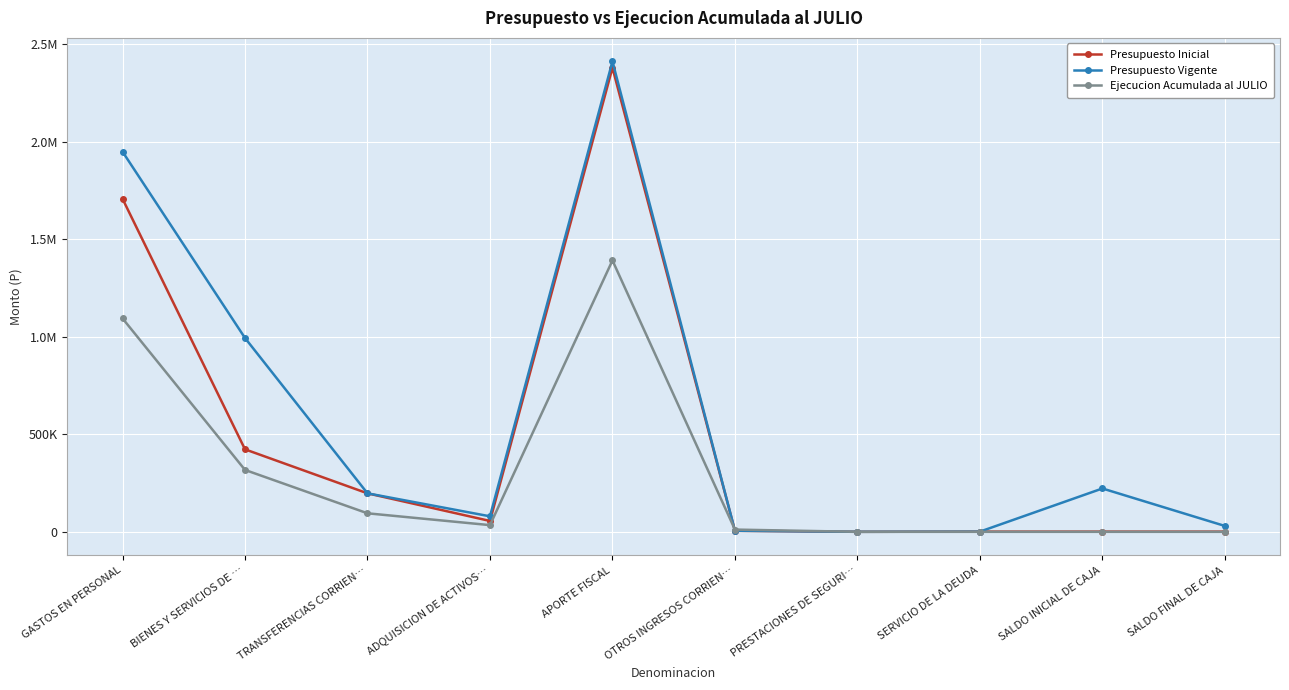

Is the value of Presupuesto Vigente at PRESTACIONES DE SEGURI… greater than the value of Ejecucion Acumulada al JULIO at TRANSFERENCIAS CORRIEN…?

No